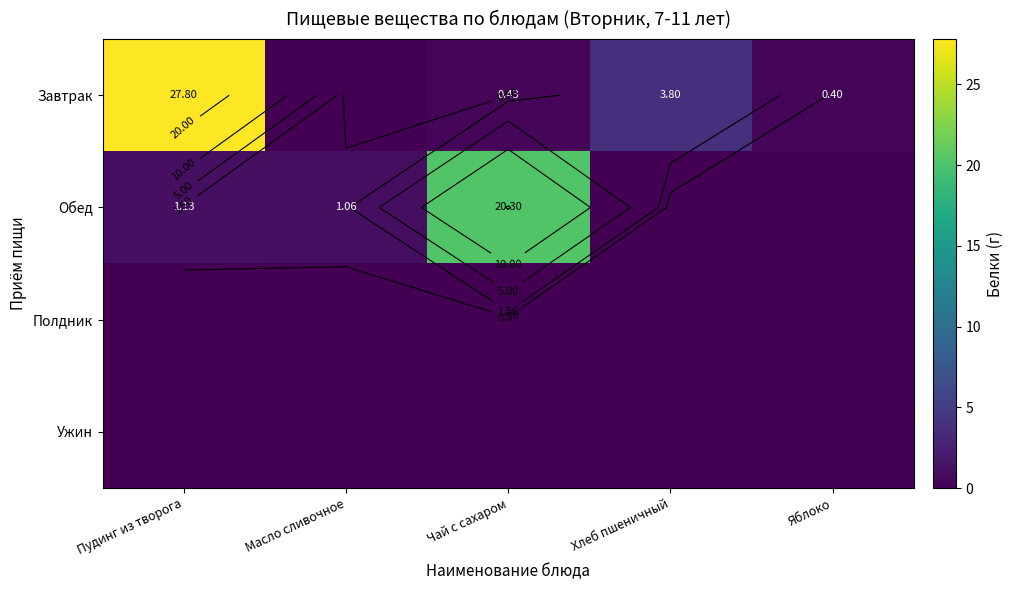

The value of Полдник at Масло сливочное is 0.0. True or false?

True